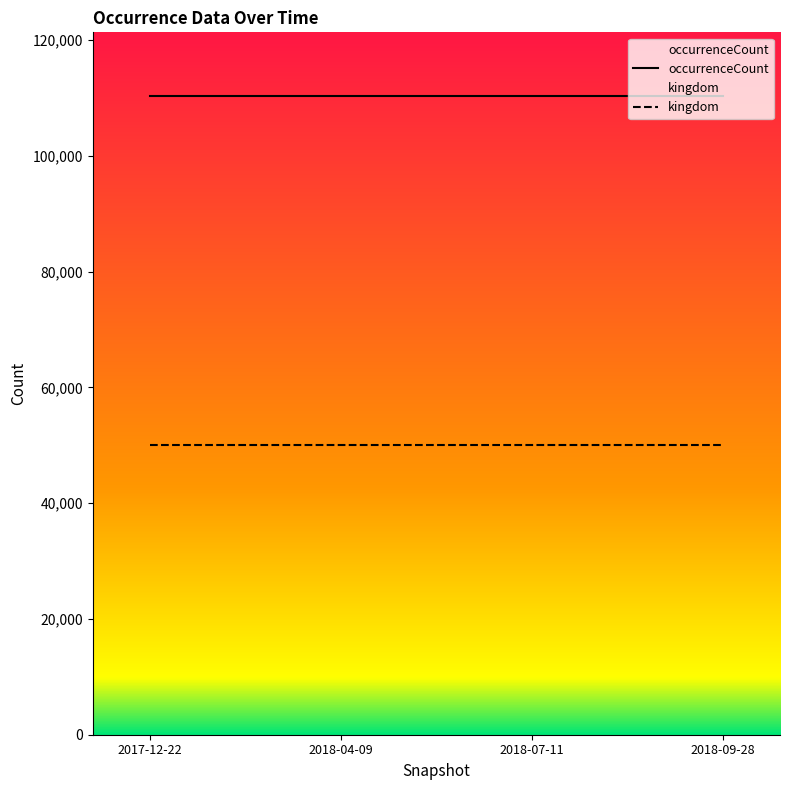

Rank the series by their average value, from highest to lowest.

occurrenceCount, kingdom